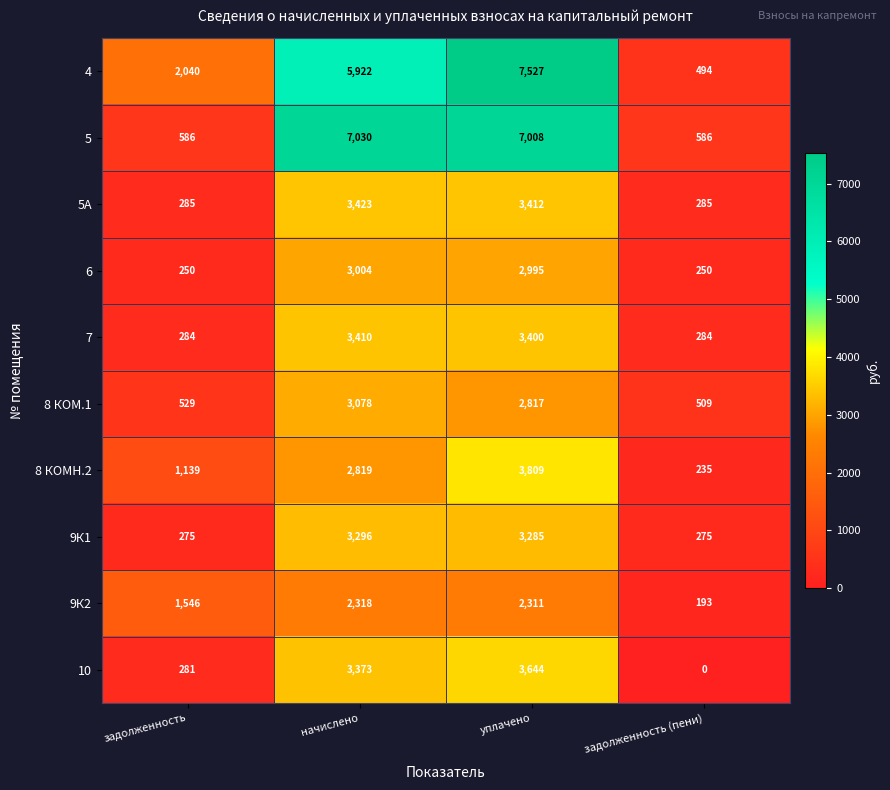

True or false: 8 КОМН.2 has a value of 2819 at начислено.

True